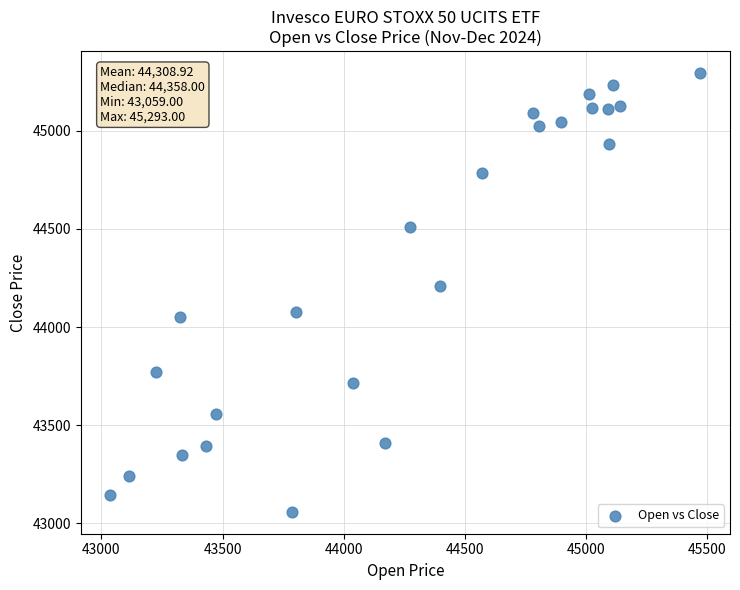

What Y value in the scatter plot is closest to 44176?

44208